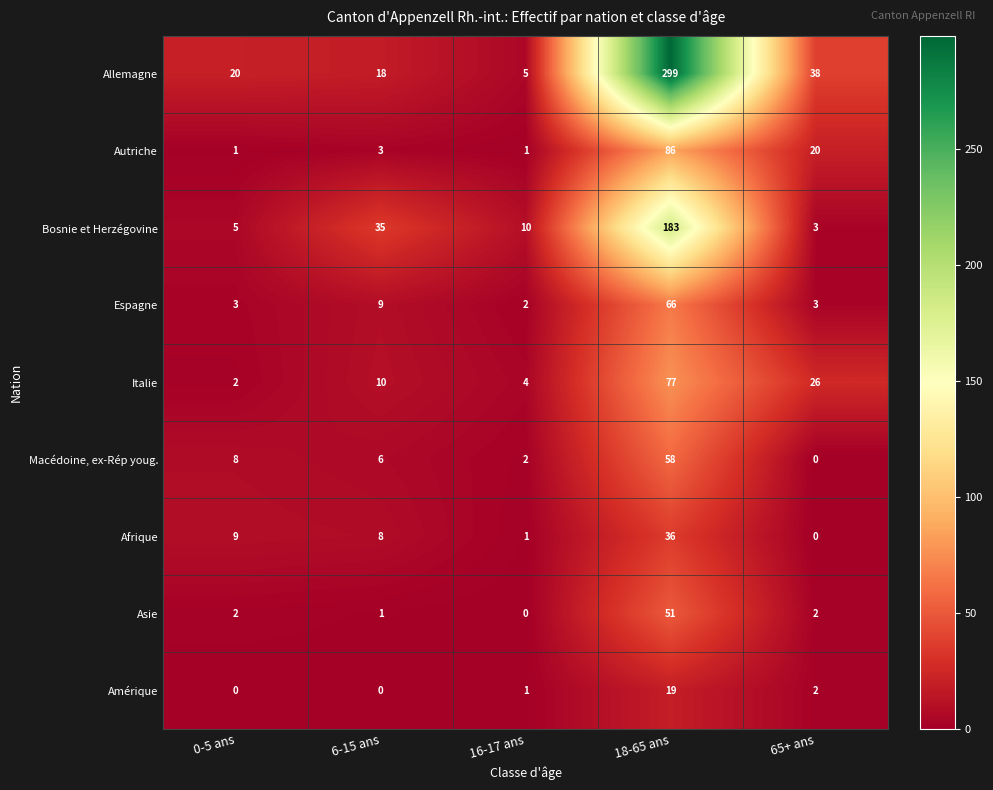

Rank the series by their maximum value, from lowest to highest.

Amérique, Afrique, Asie, Macédoine, ex-Rép youg., Espagne, Italie, Autriche, Bosnie et Herzégovine, Allemagne